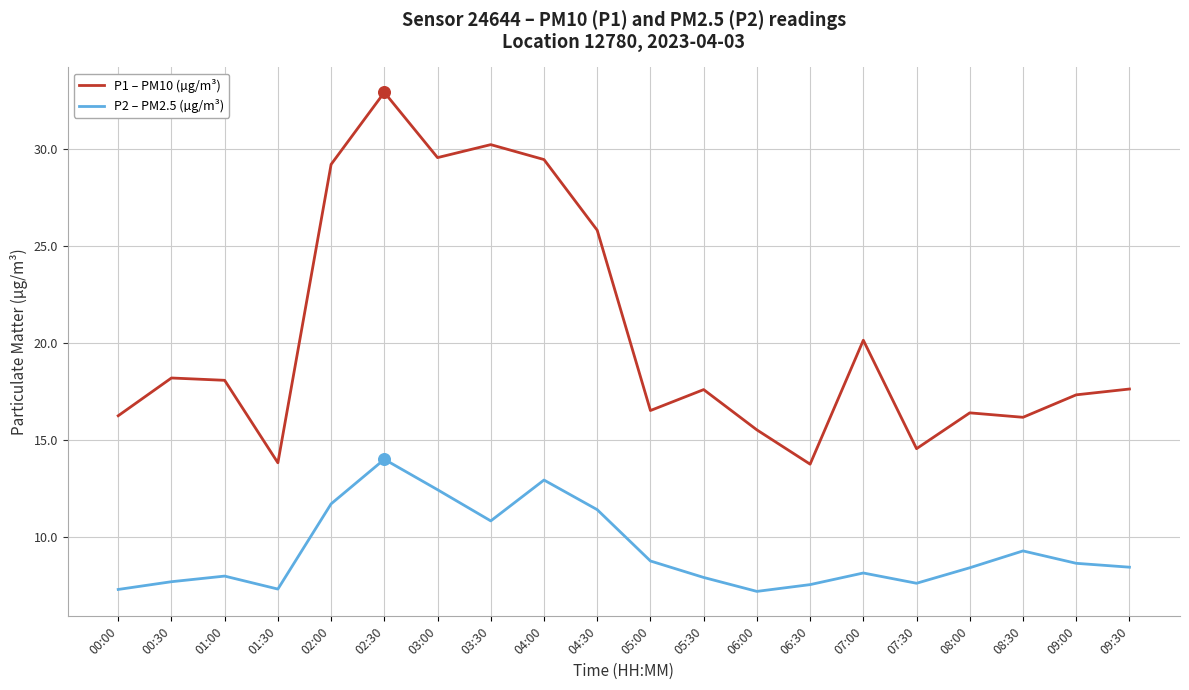

What are all the series names shown in the legend?

P1 – PM10 (µg/m³), P2 – PM2.5 (µg/m³)